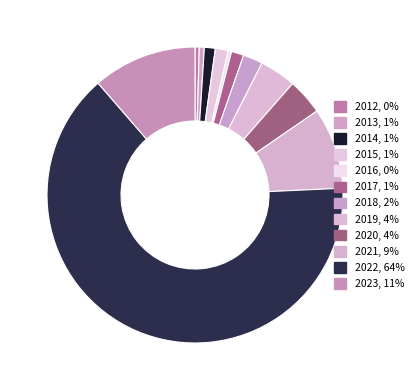

Approximately how many times larger is the value at 2017 compared to 2012?

2.9